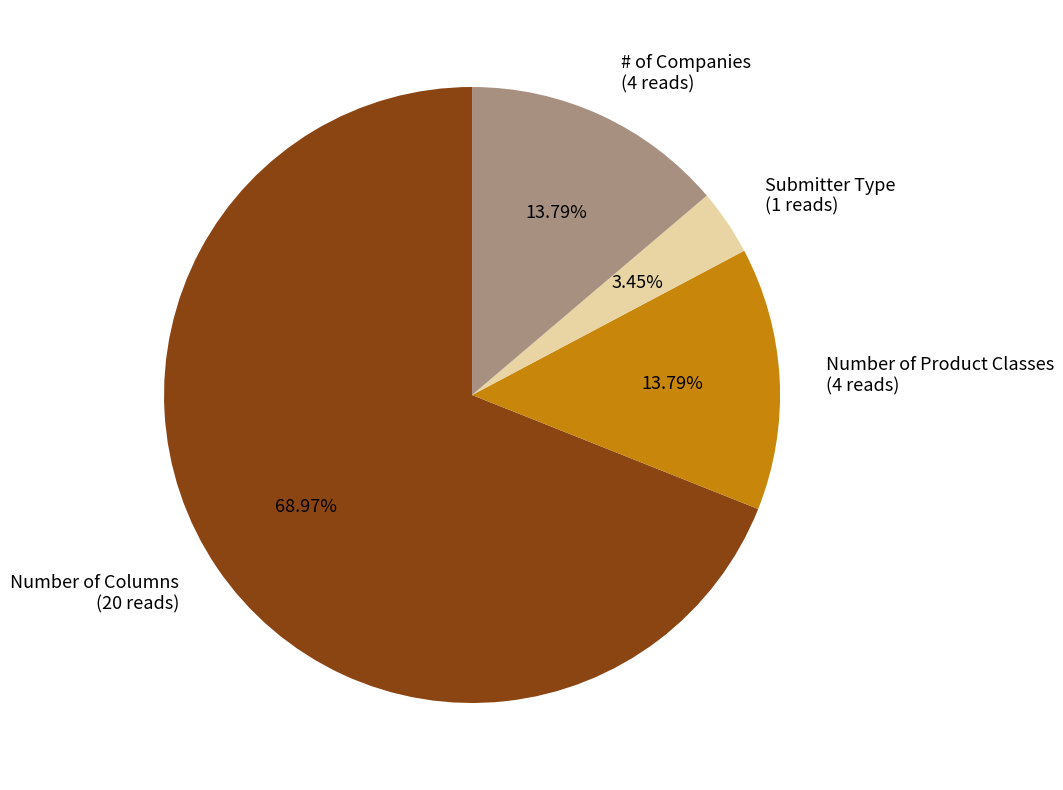

What percentage do Submitter Type and Number of Columns together represent?

72.4%